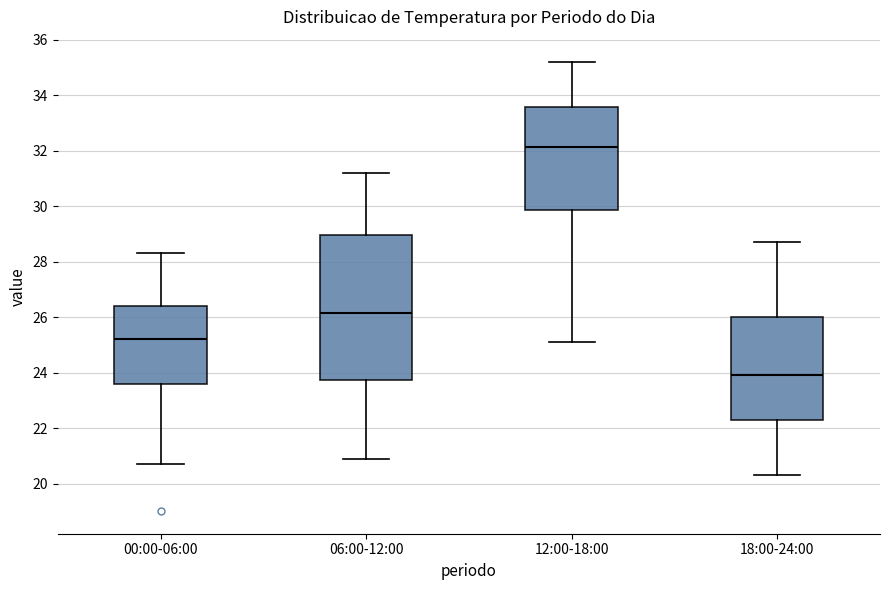

Comparing the boxes themselves (not the whiskers), which one is the tallest?

06:00-12:00